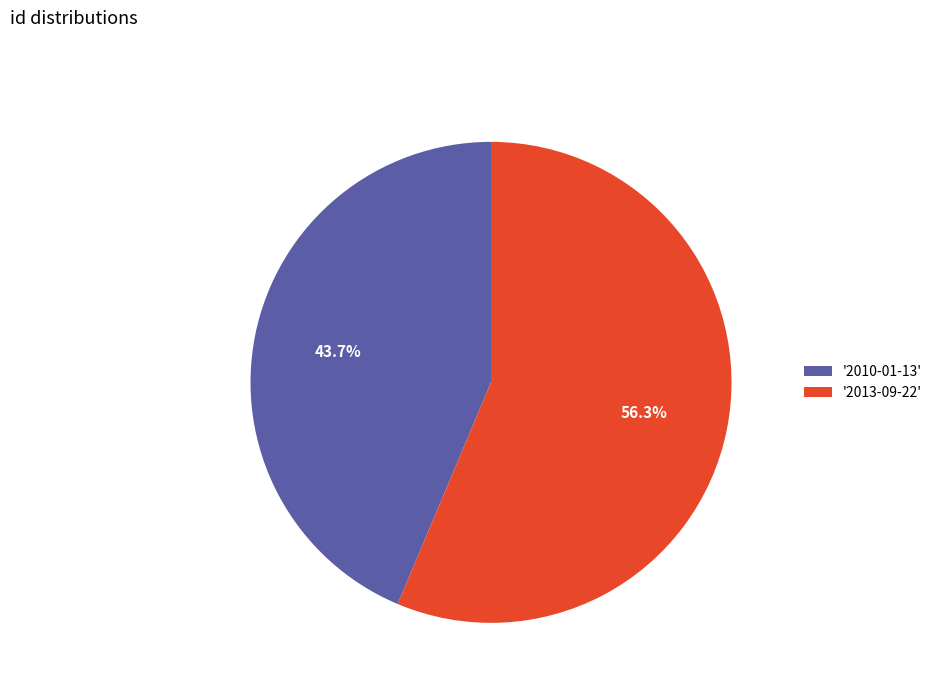

Approximately how many times larger is the value at '2013-09-22' compared to '2010-01-13'?

1.3